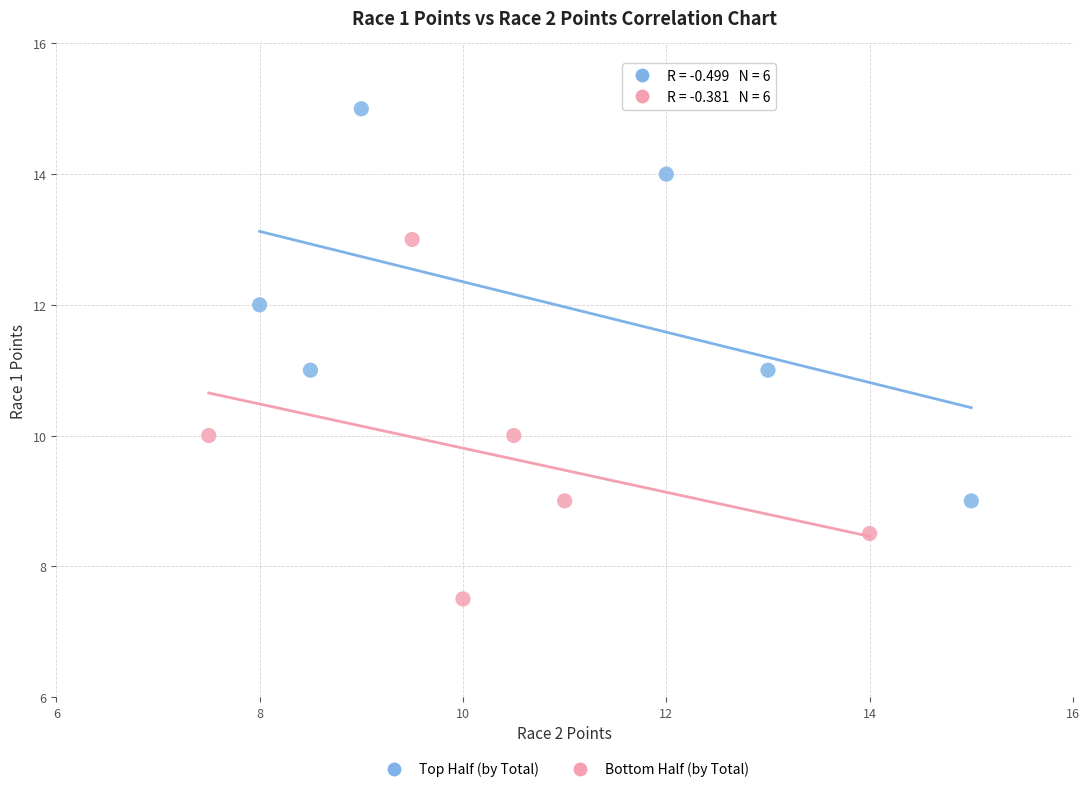

Which series reaches the maximum Y coordinate?

Top Half (by Total)